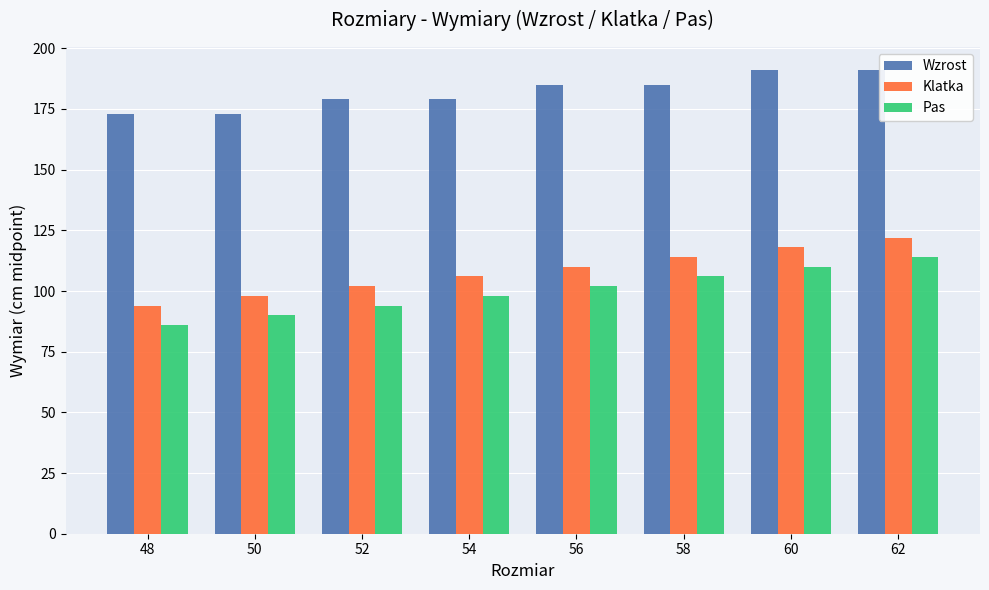

What is the total value across all series at 54?

383